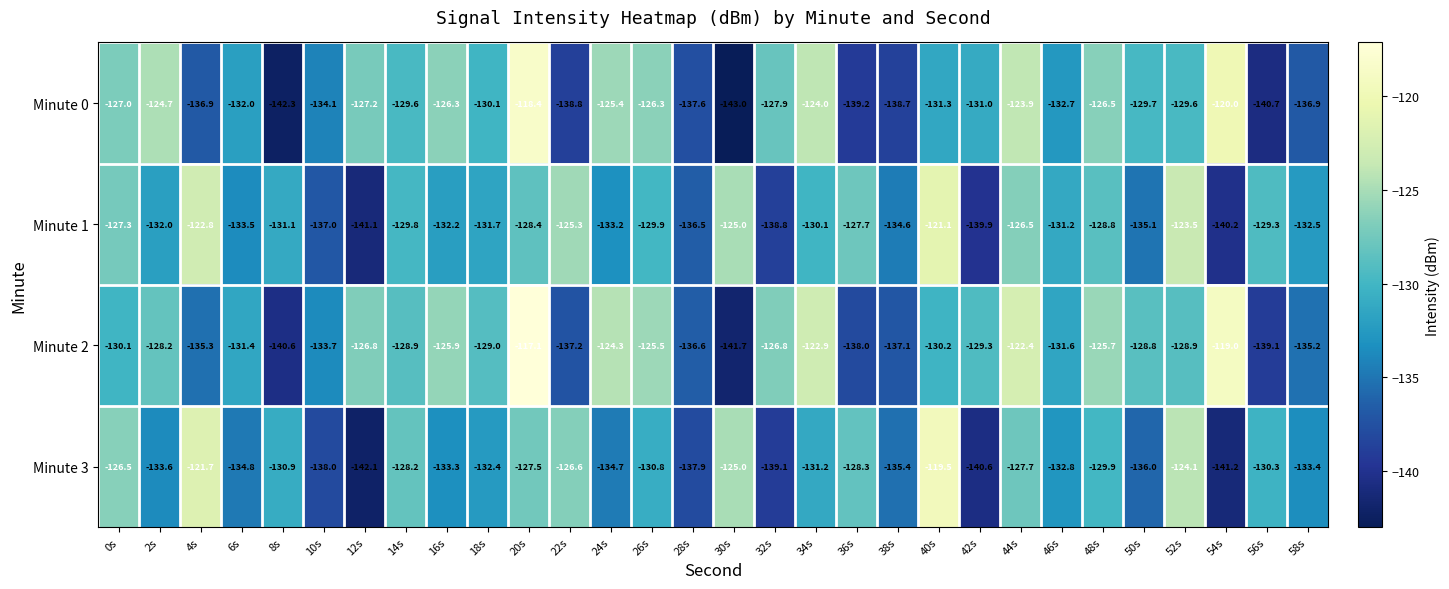

List the series in order of their peak value, highest first.

Minute 2, Minute 0, Minute 3, Minute 1